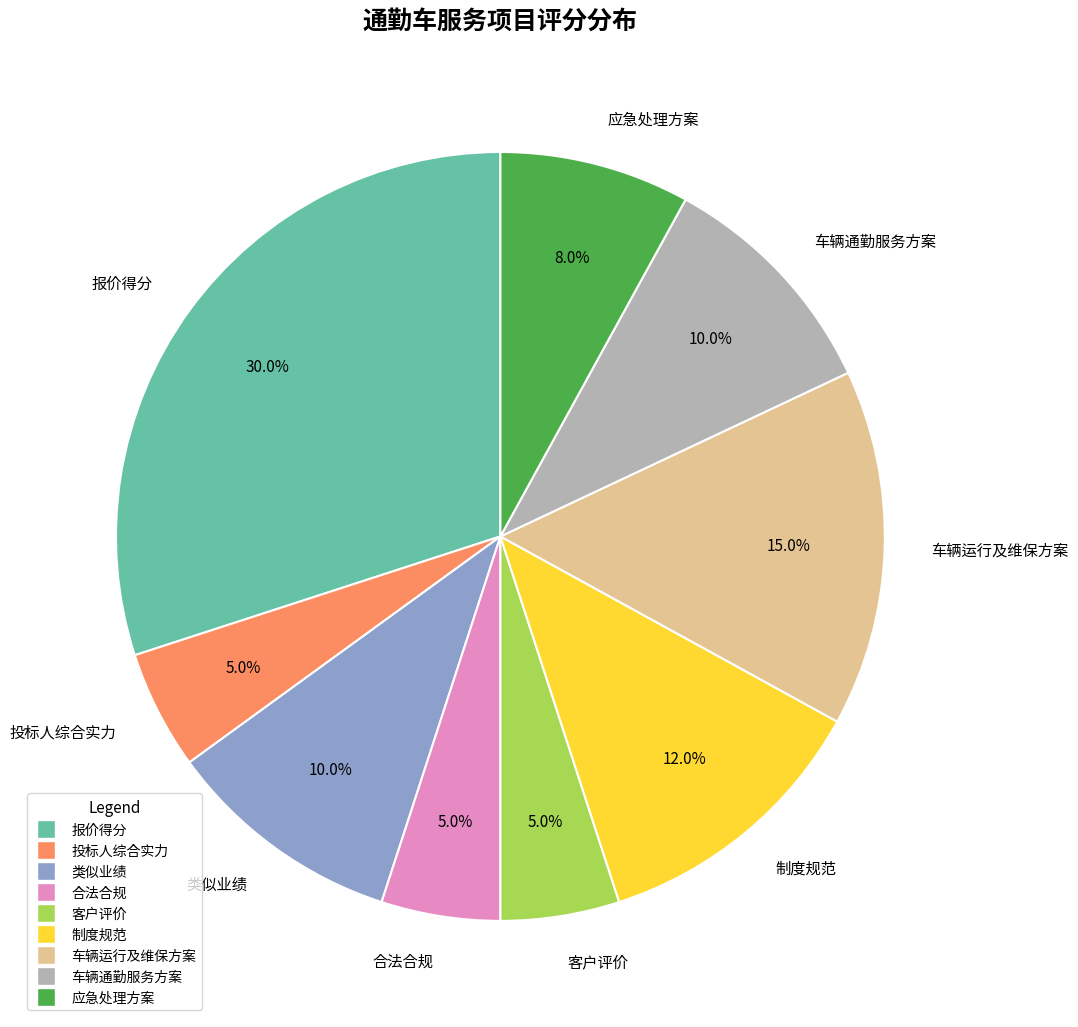

Count the number of slices in the pie.

9